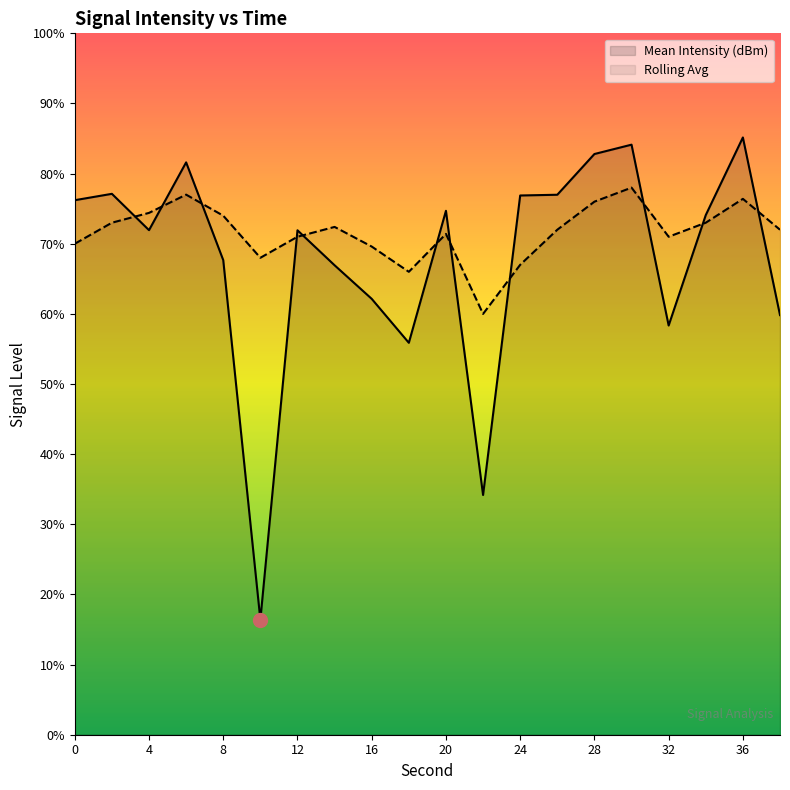

What are all the series names shown in the legend?

Mean Intensity (dBm), Rolling Avg